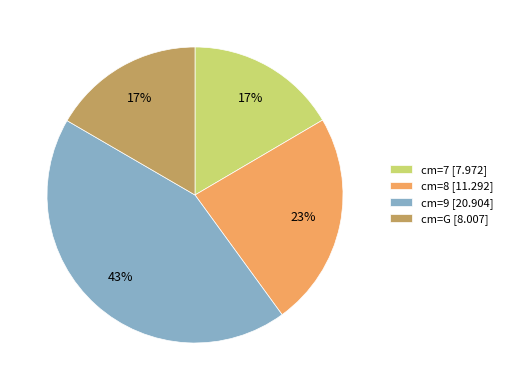

Is there a majority slice in this chart?

No